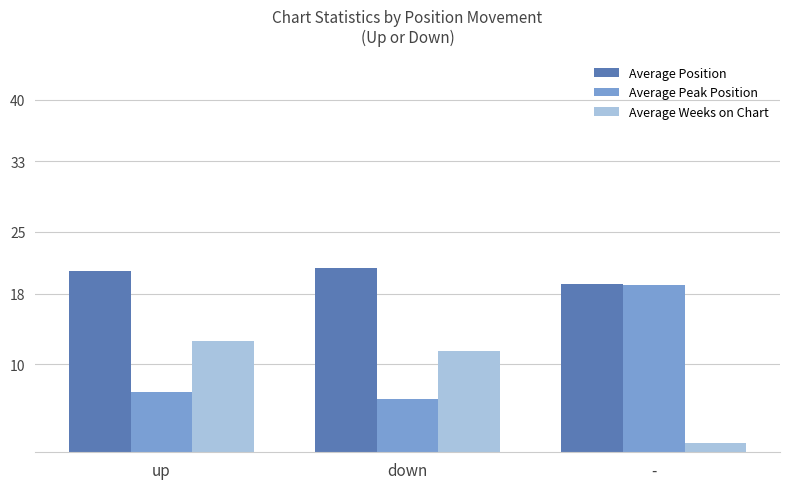

Reading left to right, what are all the values shown in this chart?

Average Position: 20.6	20.9	19.1
Average Peak Position: 6.8	6.1	19.0
Average Weeks on Chart: 12.6	11.5	1.0